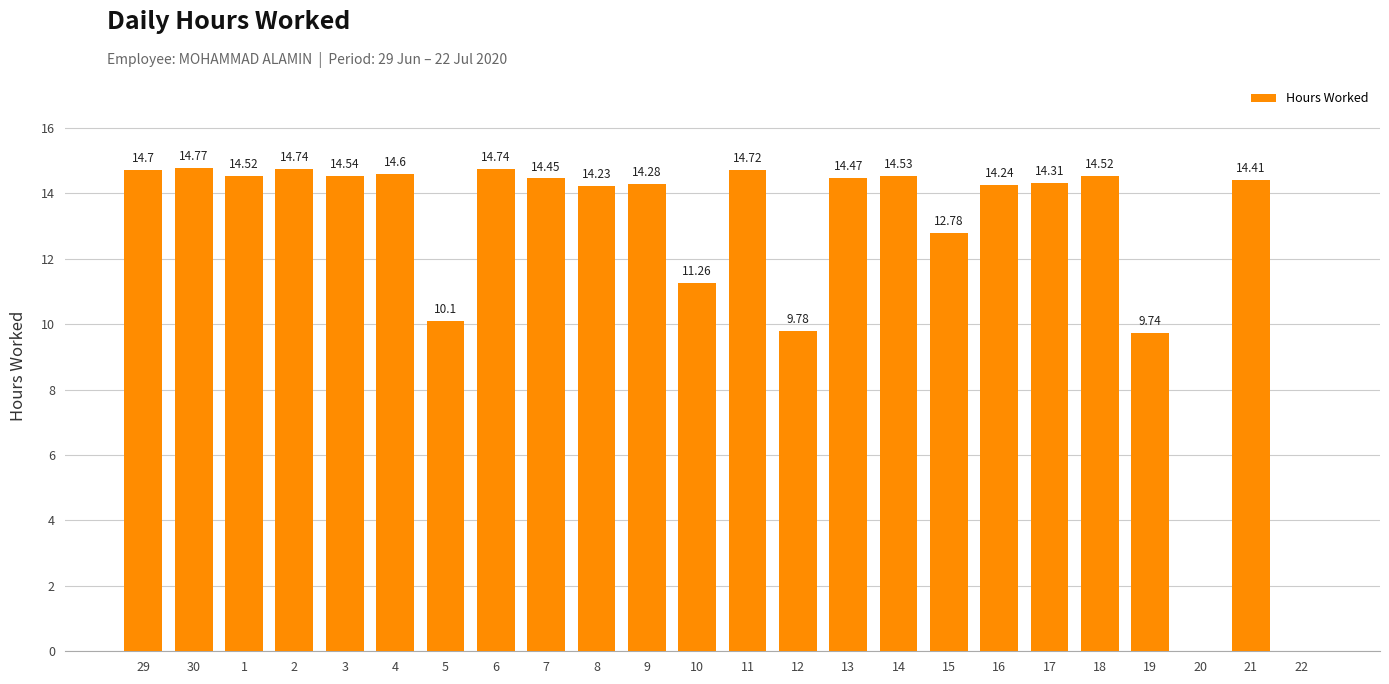

Between 5 and 21, which is larger?

21